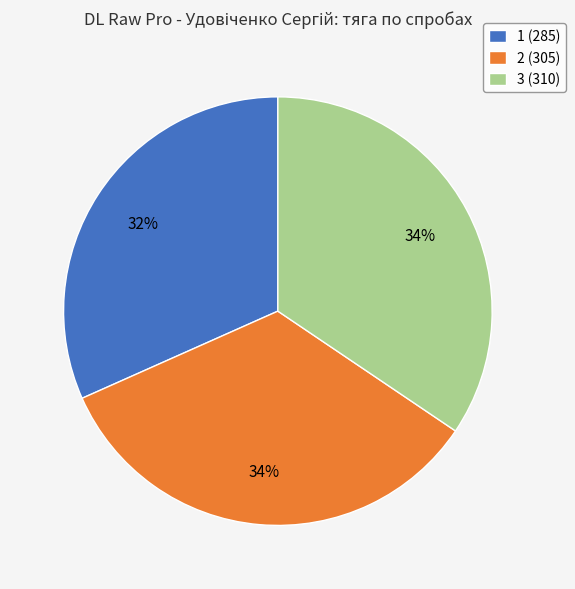

Which slice is the smallest?

1 (285)